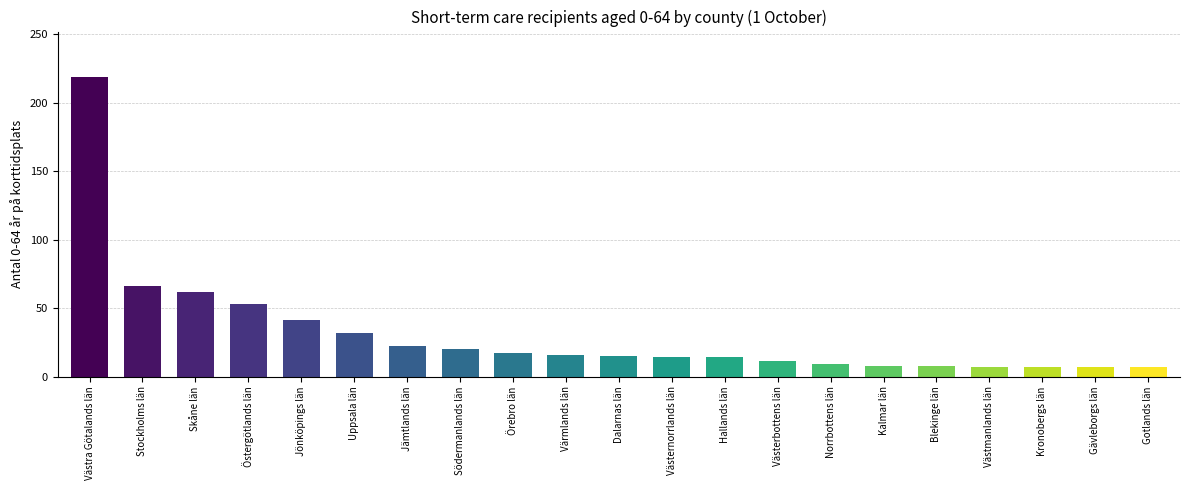

What is the label of the 10th bar from the left?

Värmlands län